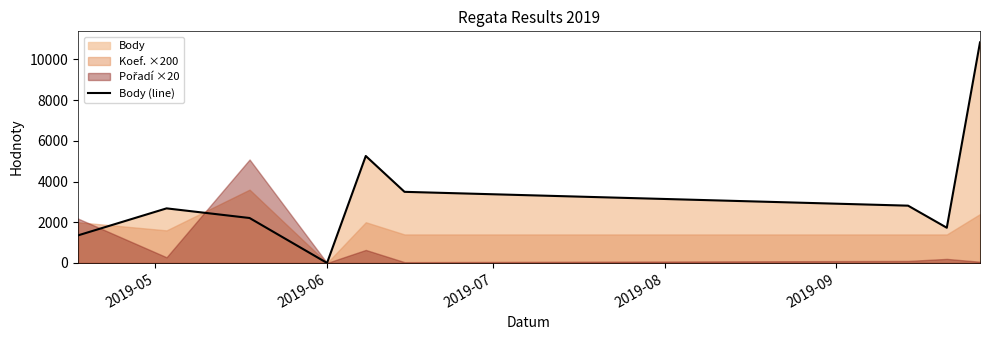

What is the maximum value for Body (line)?

10832